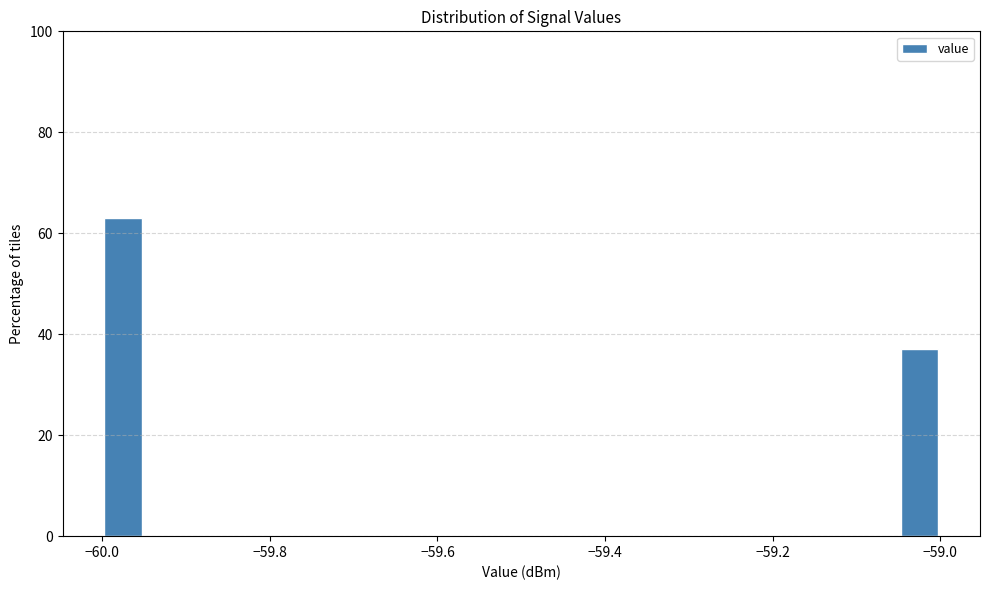

Read against the x-axis, roughly where is the centre of the tallest bar?

-59.98